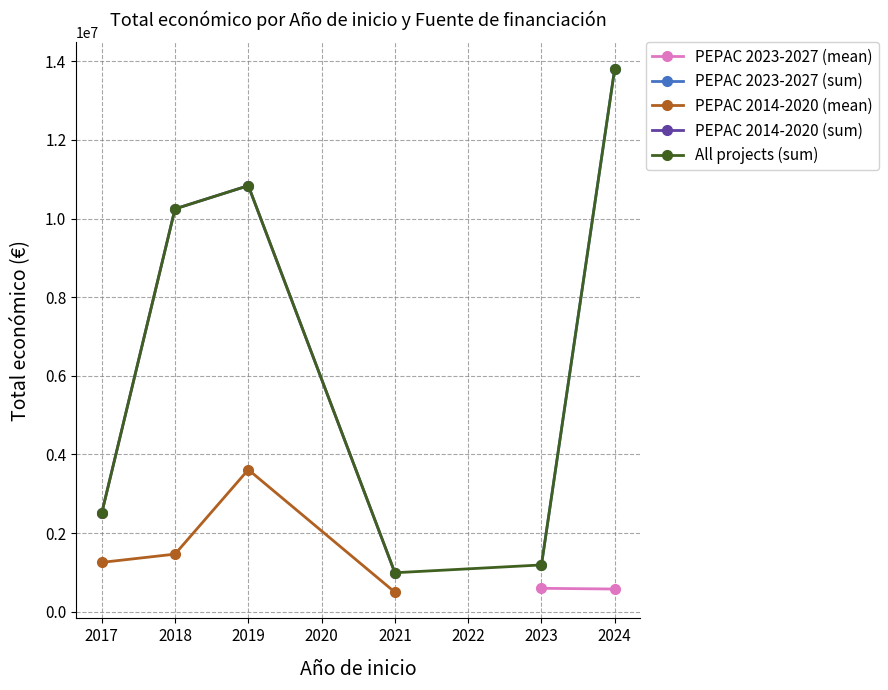

In PEPAC 2014-2020 (sum), how many points are higher than both neighbors (excluding endpoints)?

1